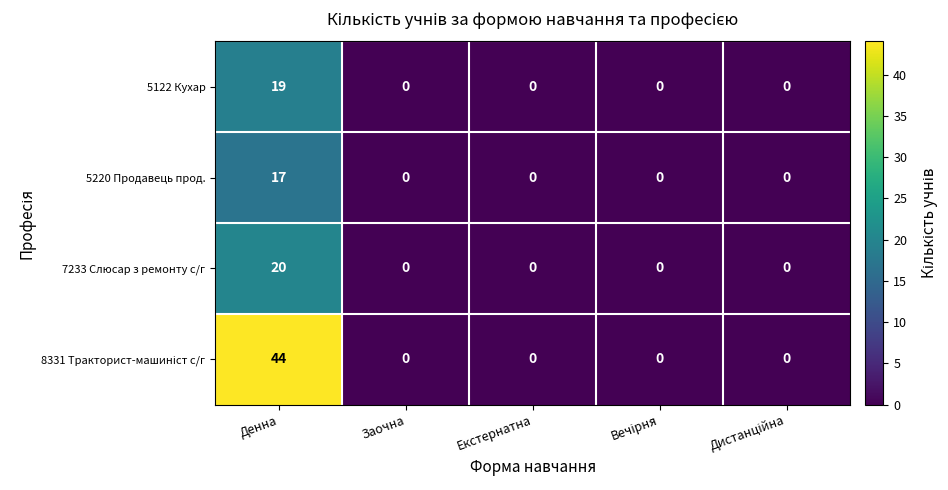

What is the average value of the 7233 Слюсар з ремонту с/г series?

4